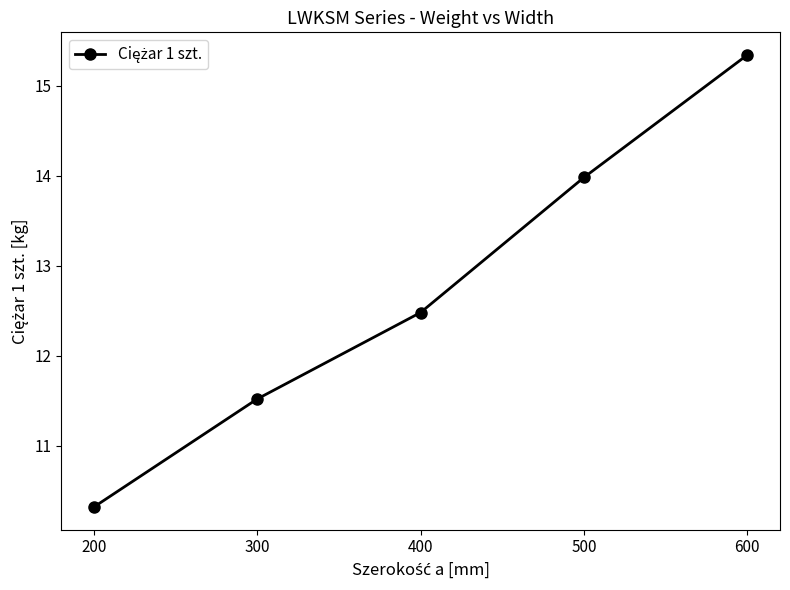

Where does the data first go above 12?

400